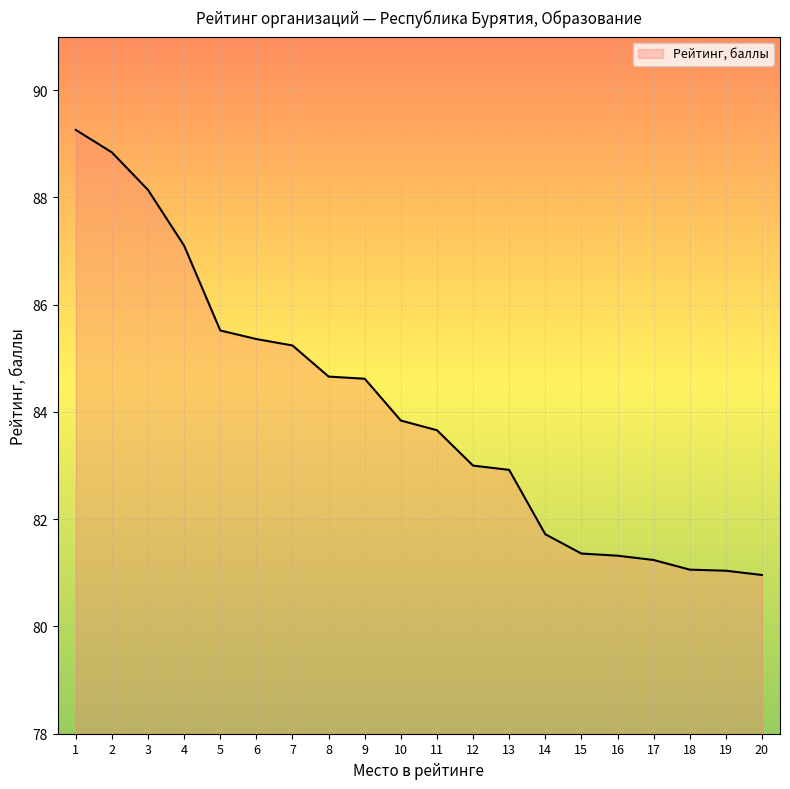

What is the difference between the values at 20 and 1?

8.3